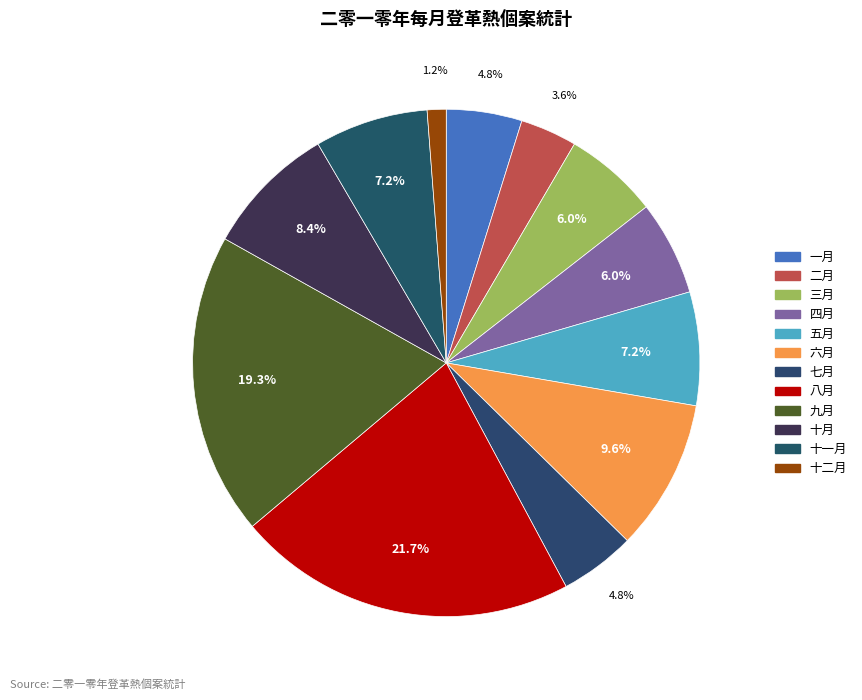

Which slice is the smallest?

十二月